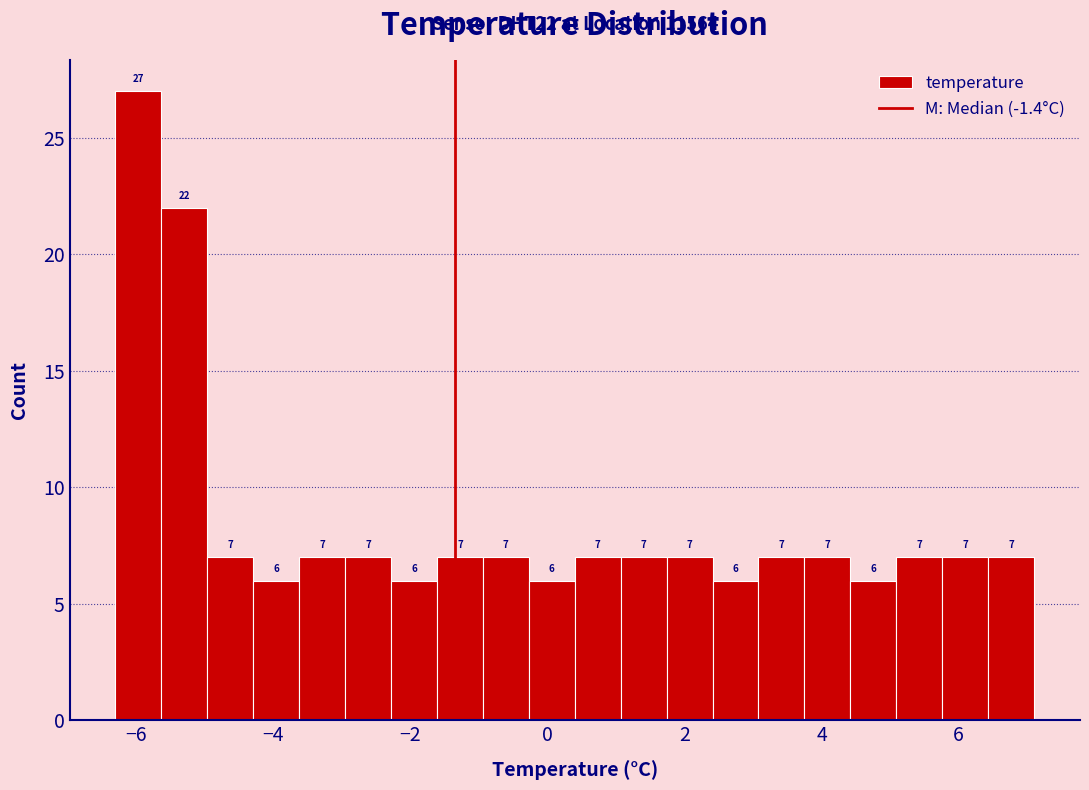

Read against the x-axis, roughly where is the centre of the tallest bar?

-6.0